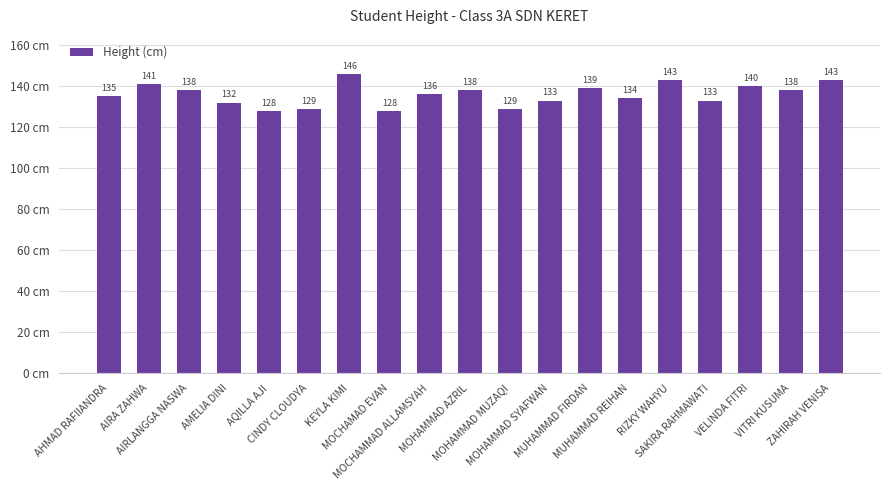

At which label does the data first exceed 136?

AIRA ZAHWA